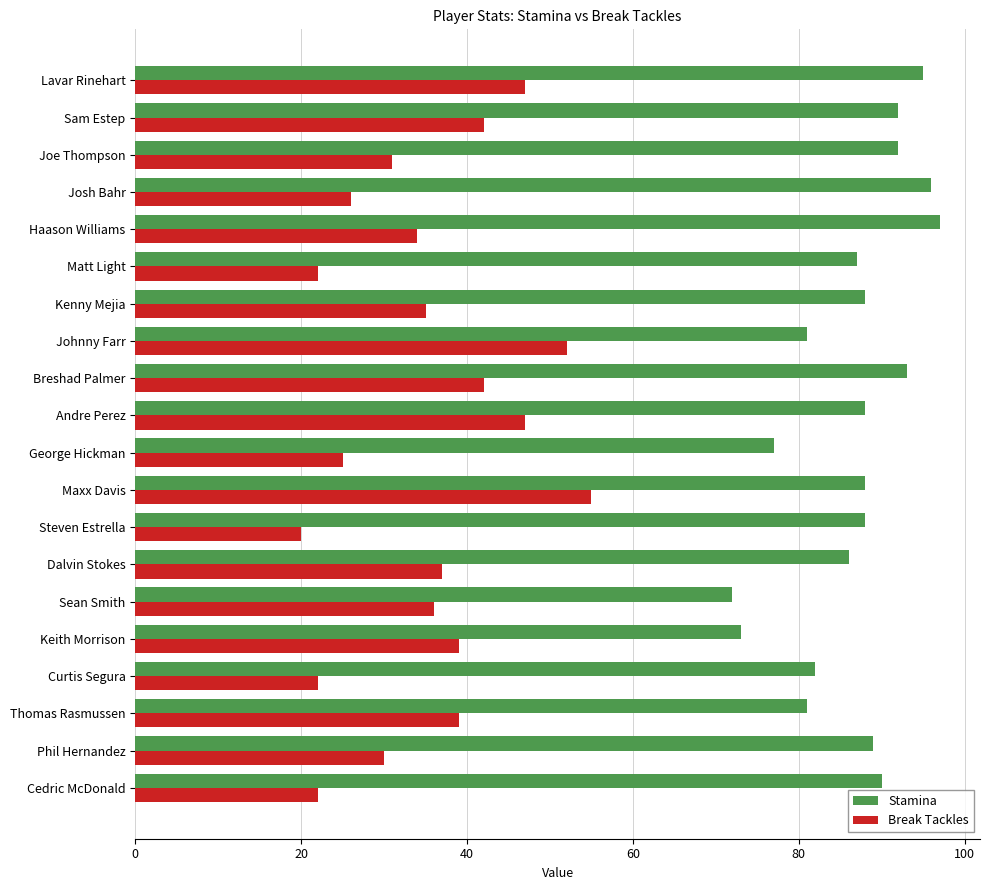

At which label does Break Tackles reach its minimum?

Steven Estrella